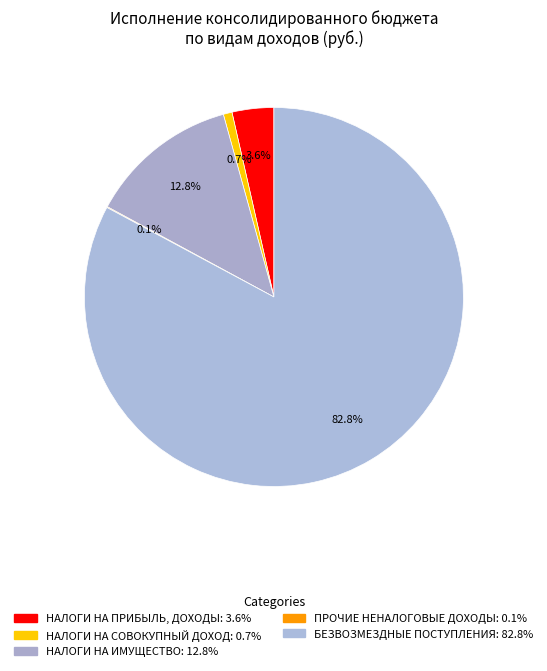

Does БЕЗВОЗМЕЗДНЫЕ ПОСТУПЛЕНИЯ account for over 50% of the chart?

Yes